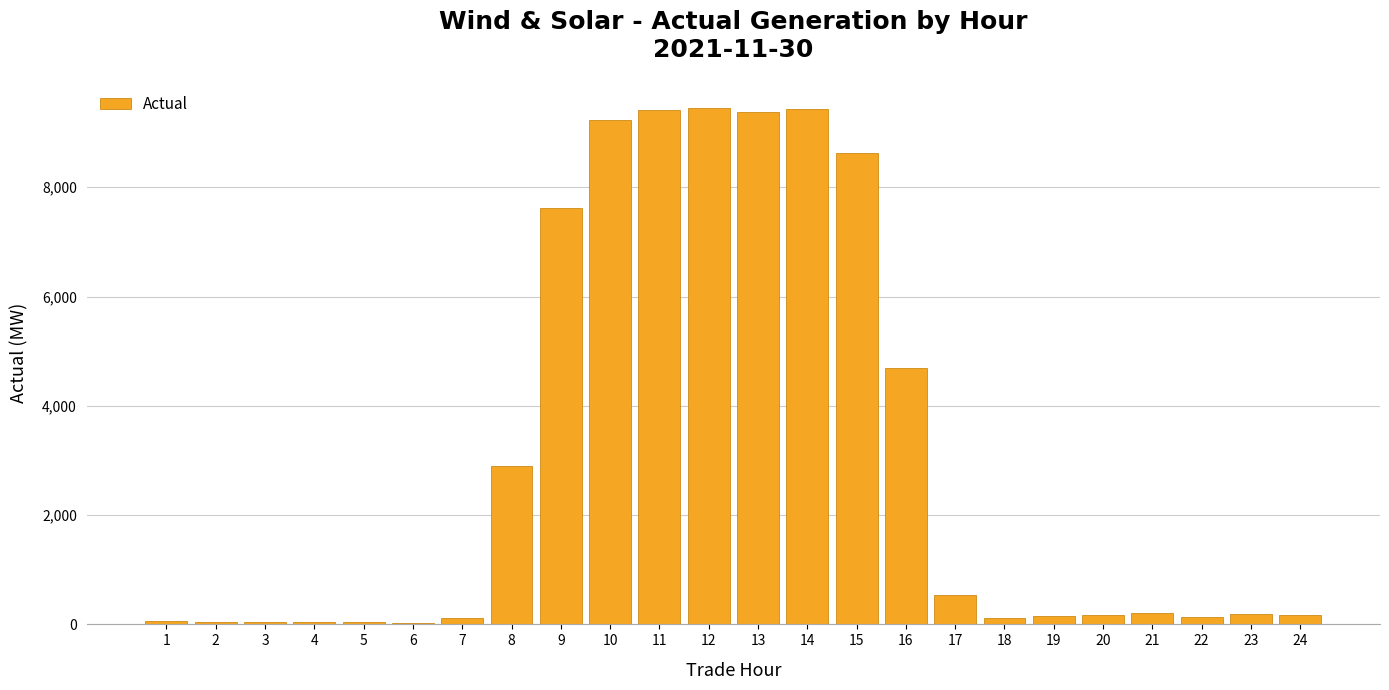

What is the sum of all values?

72847.2